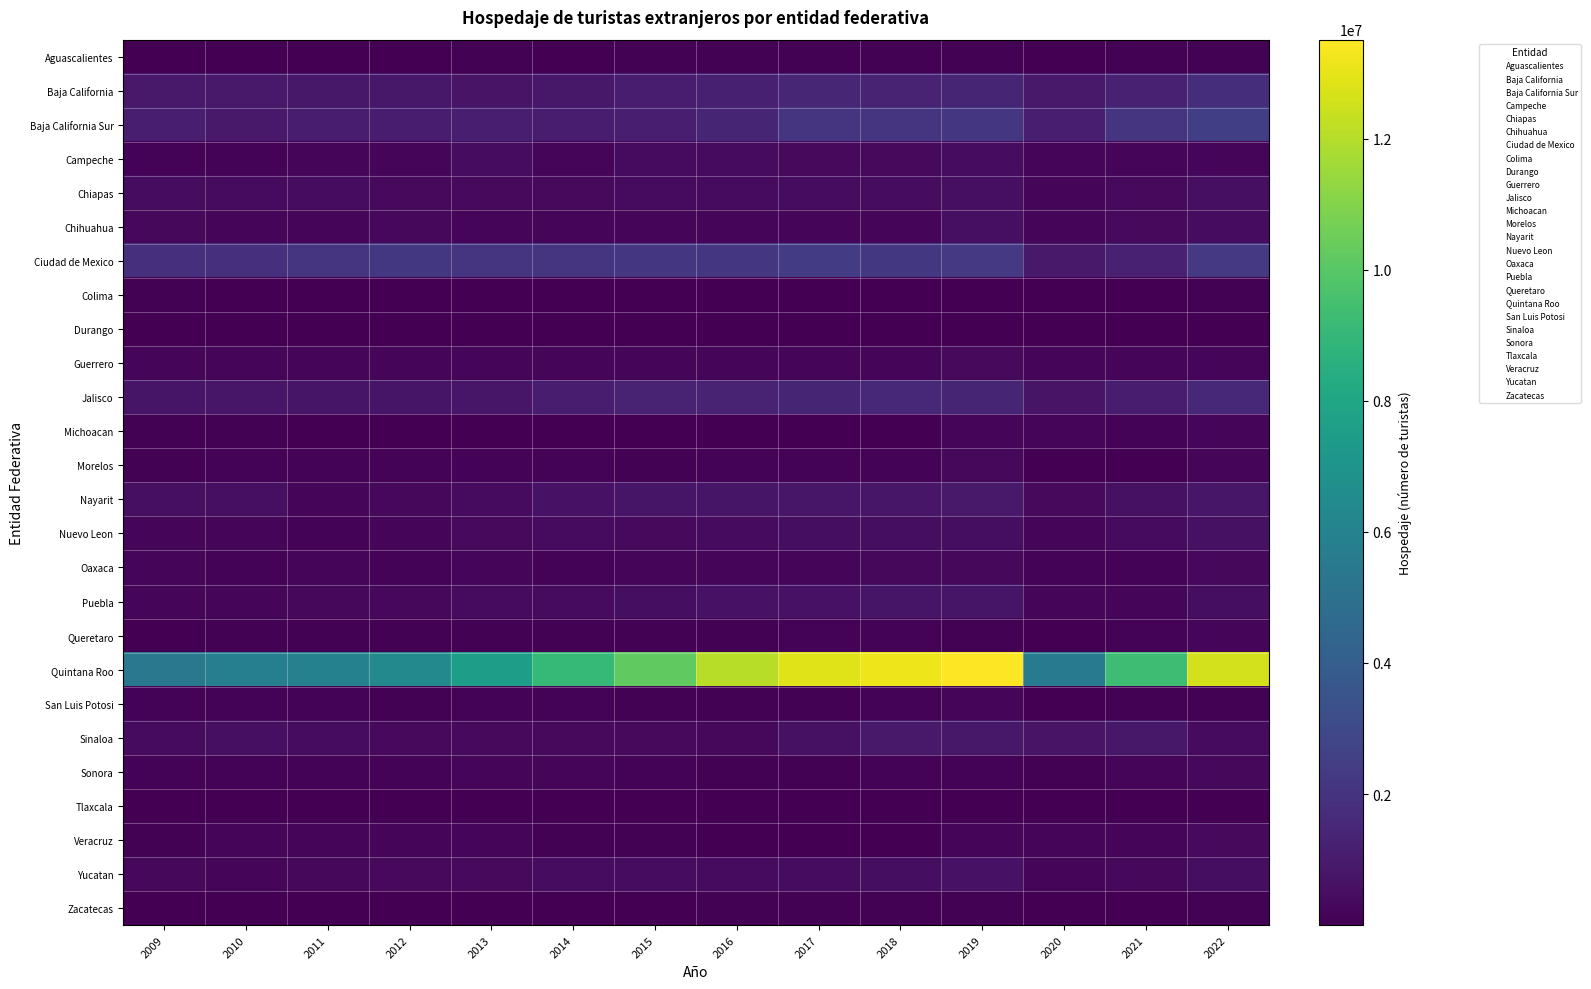

What is the total value across all series at 2021?

19474796.4